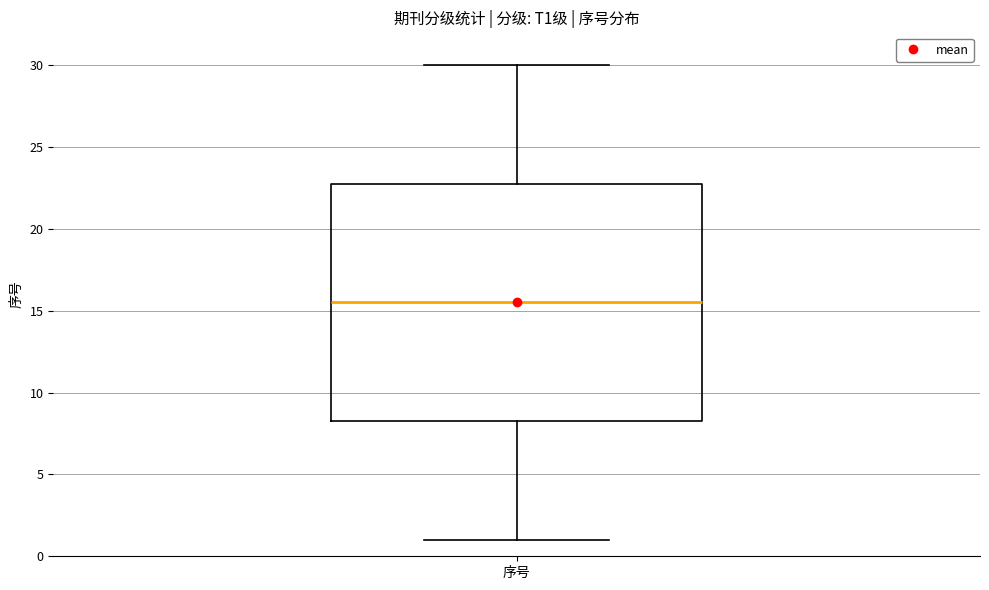

Read this box plot against the y-axis: the position of the median line, the range covered by the box, and the ends of both whiskers. The values are not printed on the chart, so give them approximately, as read against the axis.

median 15.5, box 8.5 to 23.0, whiskers 1.0 to 30.0